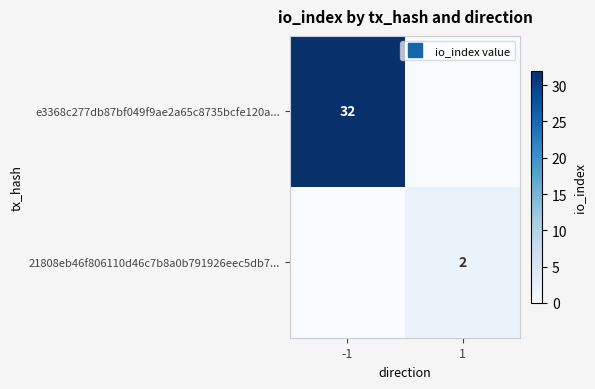

Which series has the widest spread of values?

e3368c277db87bf049f9ae2a65c8735bcfe120a...